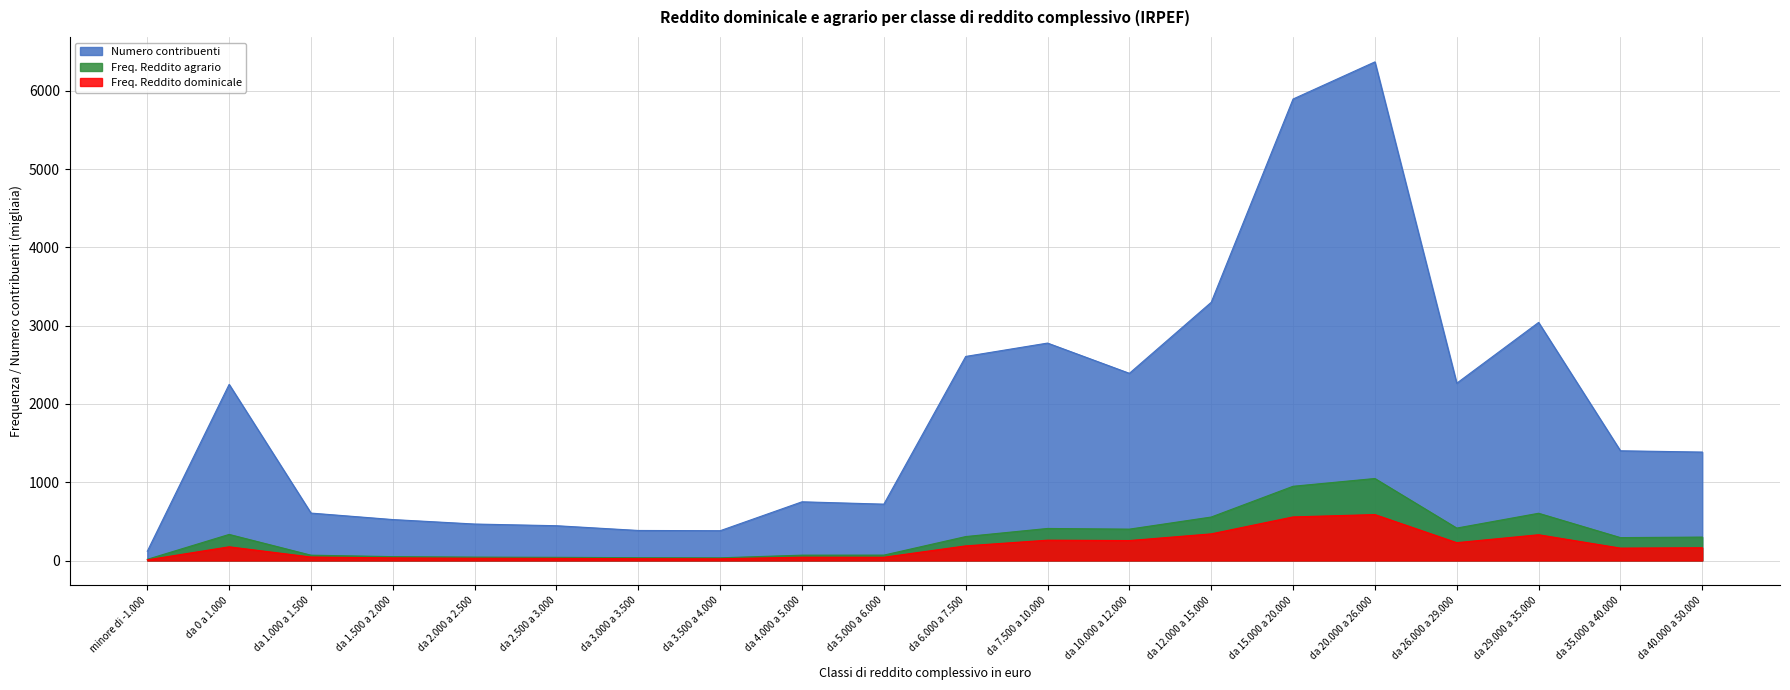

At which label does Freq. Reddito dominicale first exceed 162?

da 0 a 1.000